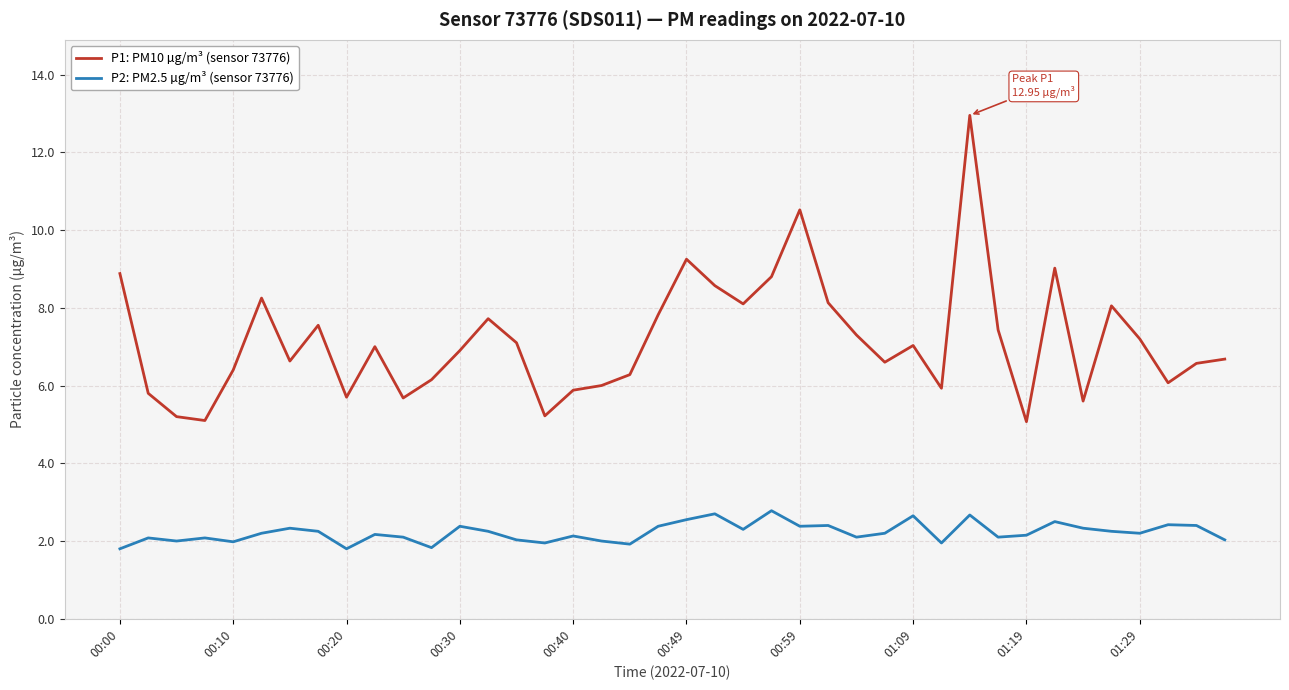

What is the difference between the maximum and minimum values in the P1: PM10 µg/m³ (sensor 73776) series?

7.9